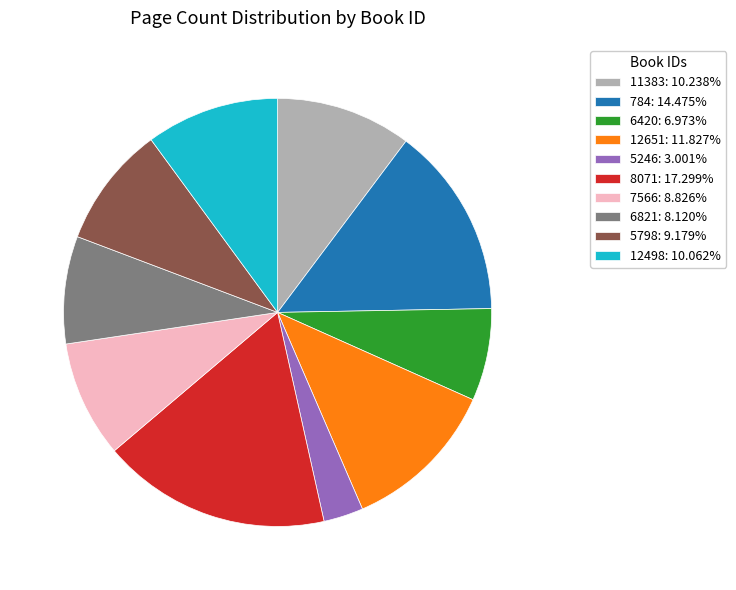

Which slice is the smallest?

5246